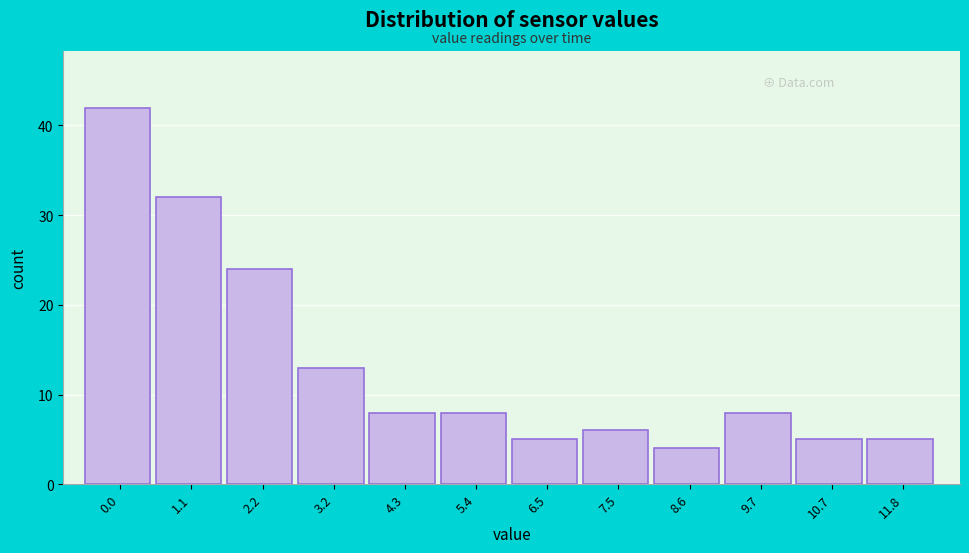

Reading left to right, what are all the values shown in this chart?

0.0=42	1.1=32	2.2=24	3.2=13	4.3=8	5.4=8	6.5=5	7.5=6	8.6=4	9.7=8	10.7=5	11.8=5